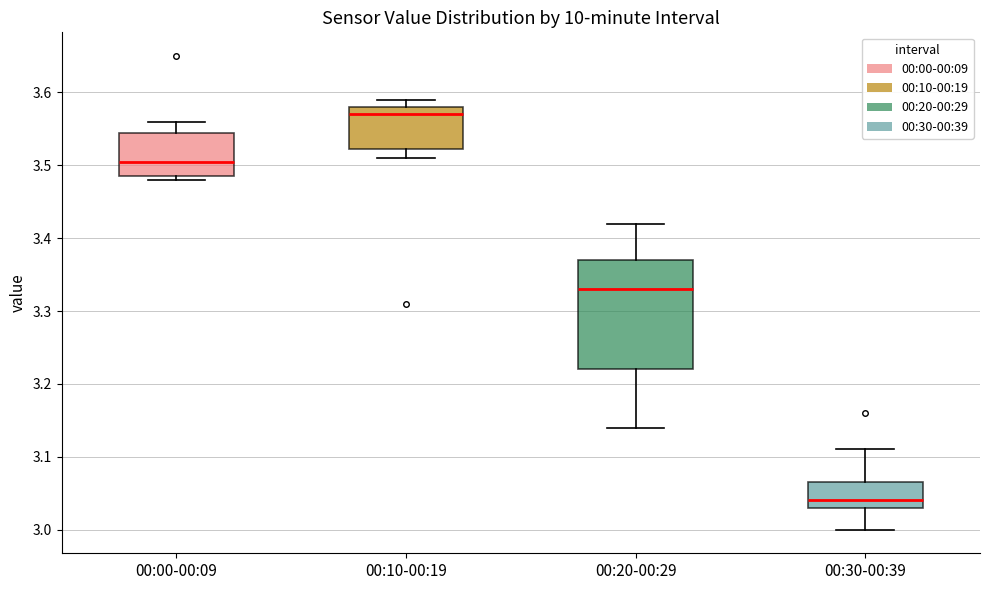

Where is the upper edge of the box for 00:10-00:19 on the y-axis? The values are not printed on the chart, so give them approximately, as read against the axis.

3.58